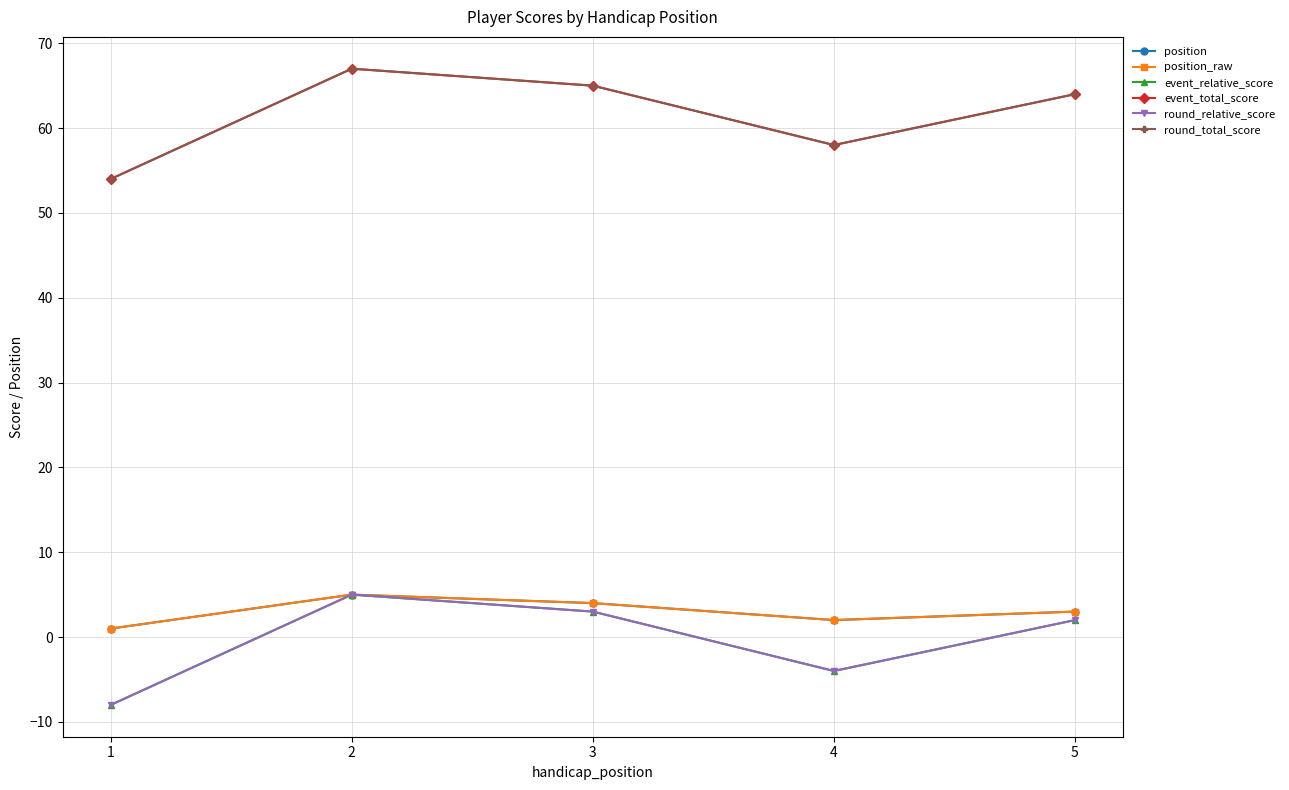

Is it true that position_raw equals 0 at 1?

False